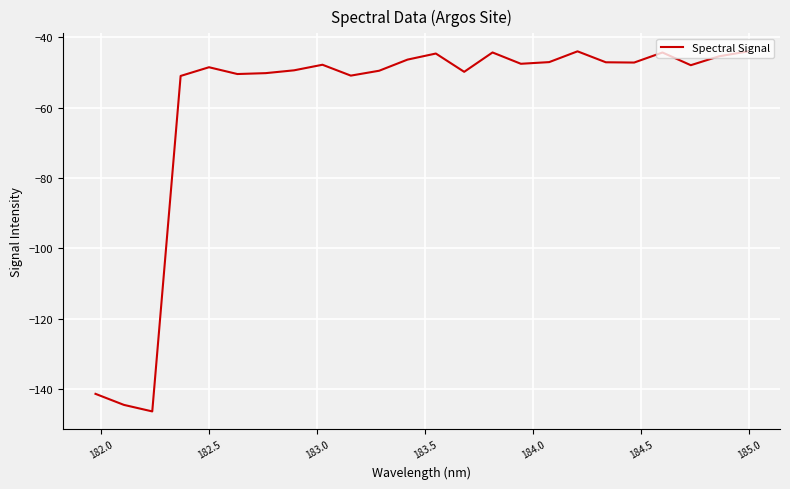

Does the chart have visible grid lines?

Yes